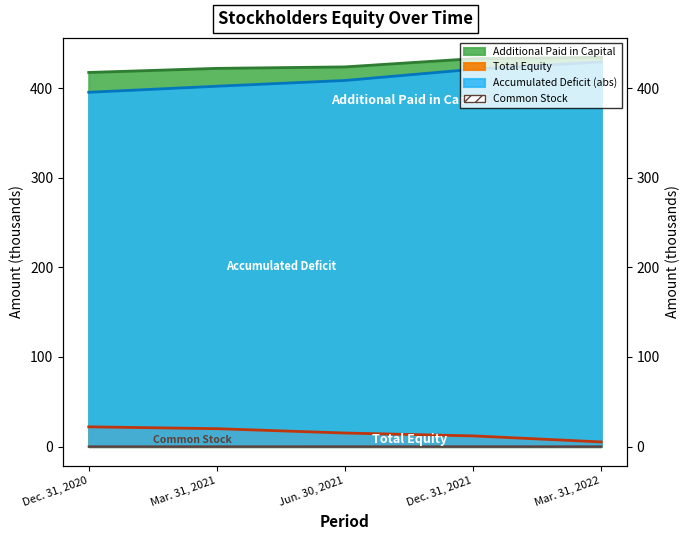

What is the approximate value of Accumulated Deficit at Dec. 31, 2020?

395.3